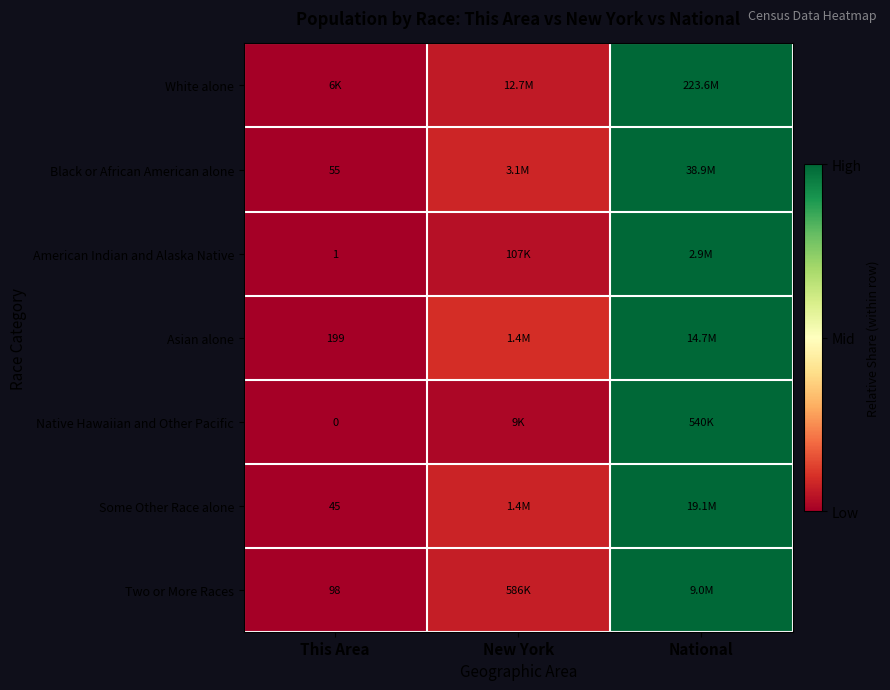

List the labels in order of White alone value, largest first.

National, New York, This Area